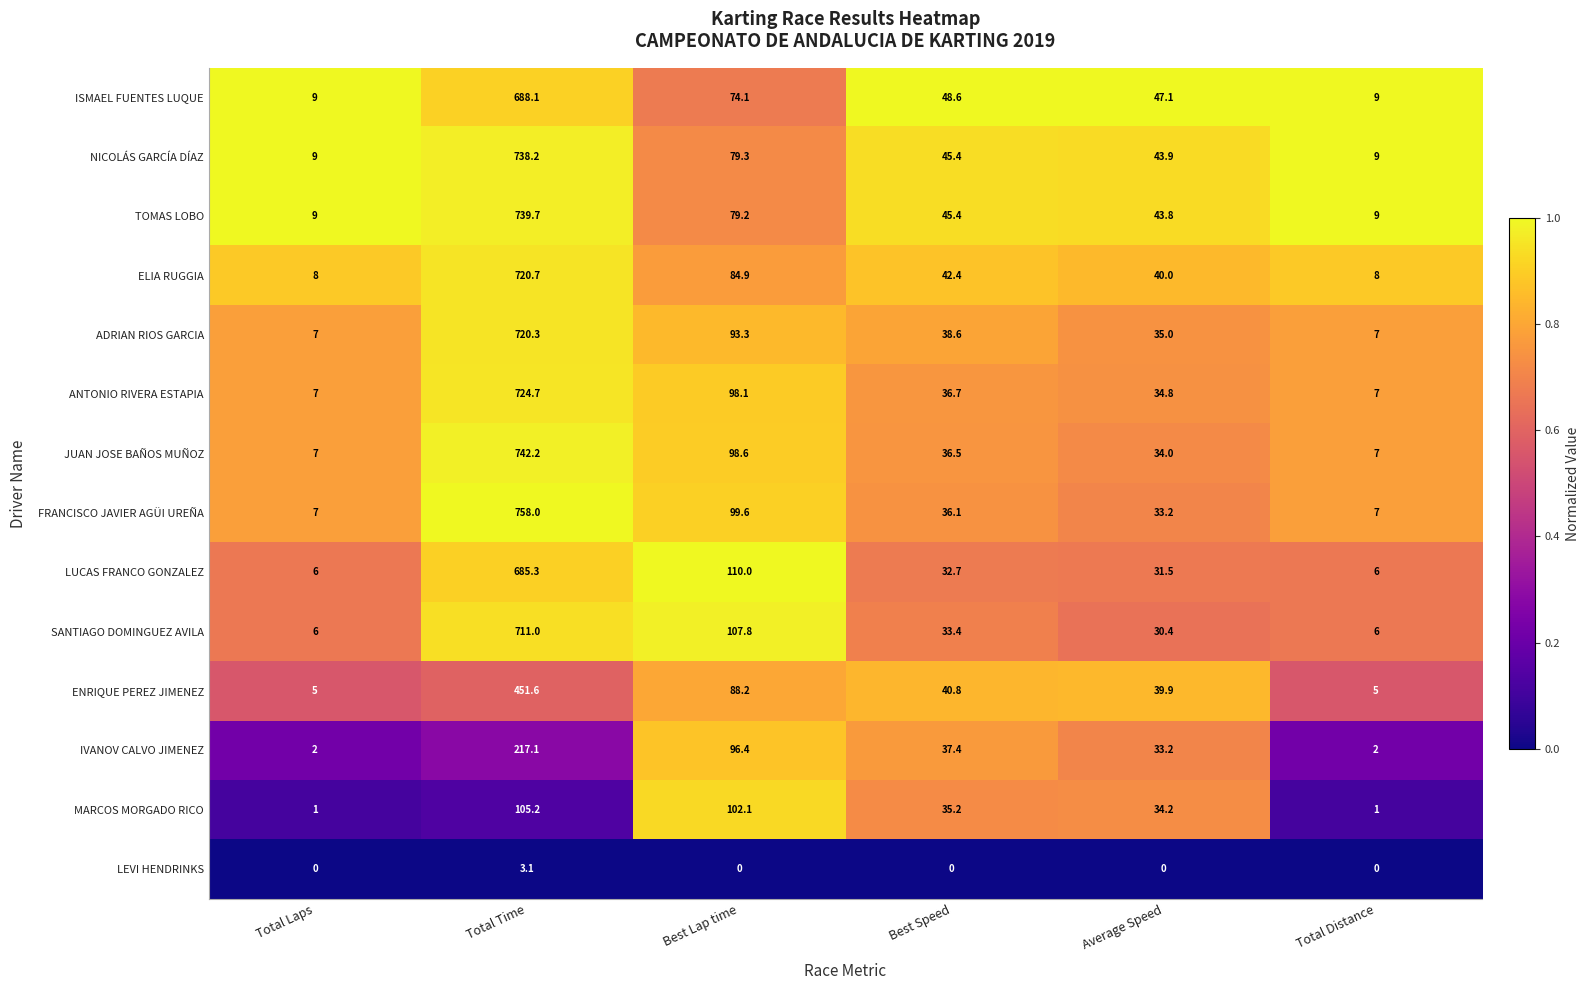

The ELIA RUGGIA series shows 13.2 at Average Speed. True or false?

False